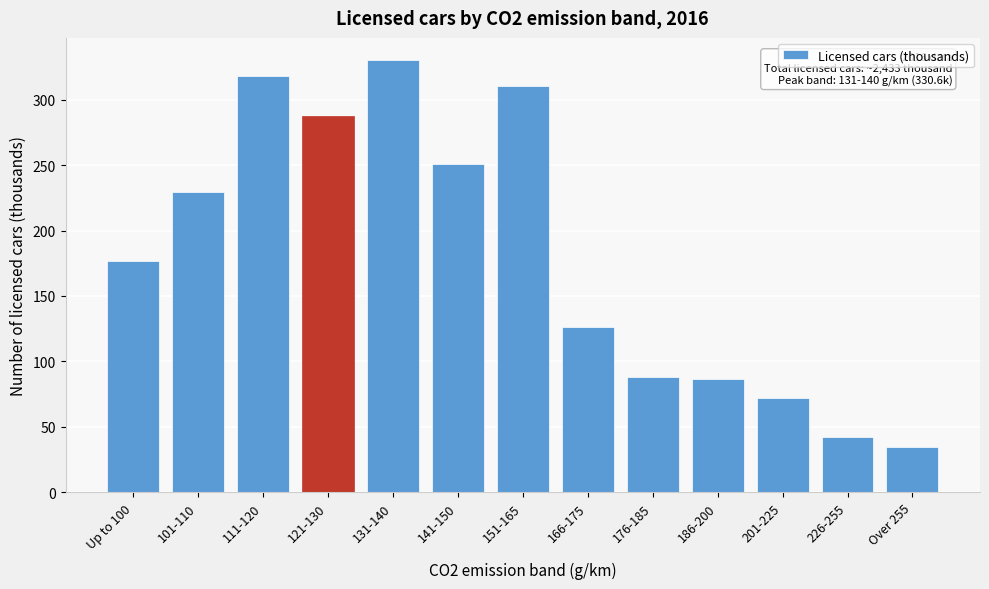

Reading right to left, list all the values displayed in this chart.

34.8	42.4	72.5	86.2	88.0	126.5	310.6	250.9	330.6	287.8	317.8	229.2	176.5